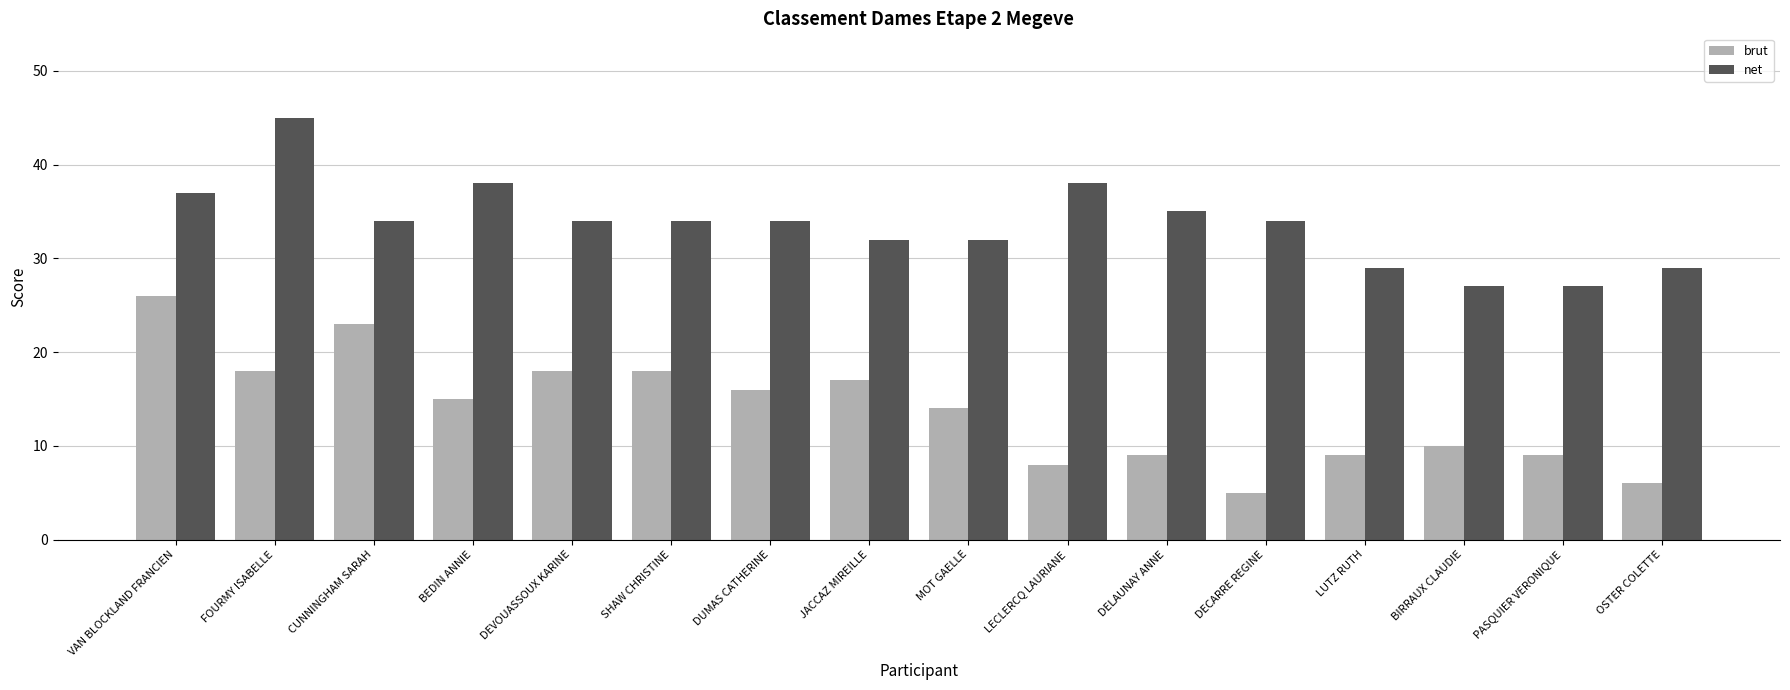

True or false: net has a value of 34 at DECARRE REGINE.

True